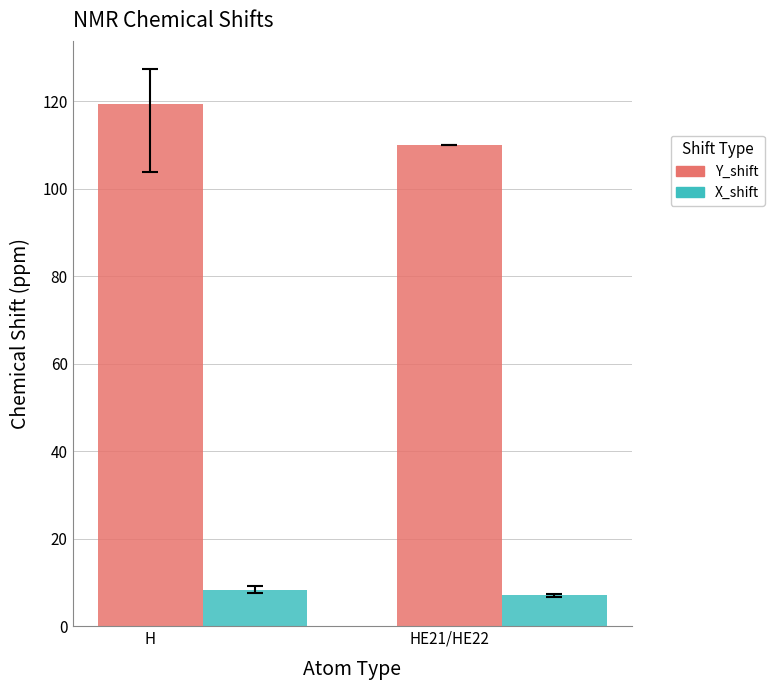

What are all the series names shown in the legend?

Y_shift, X_shift